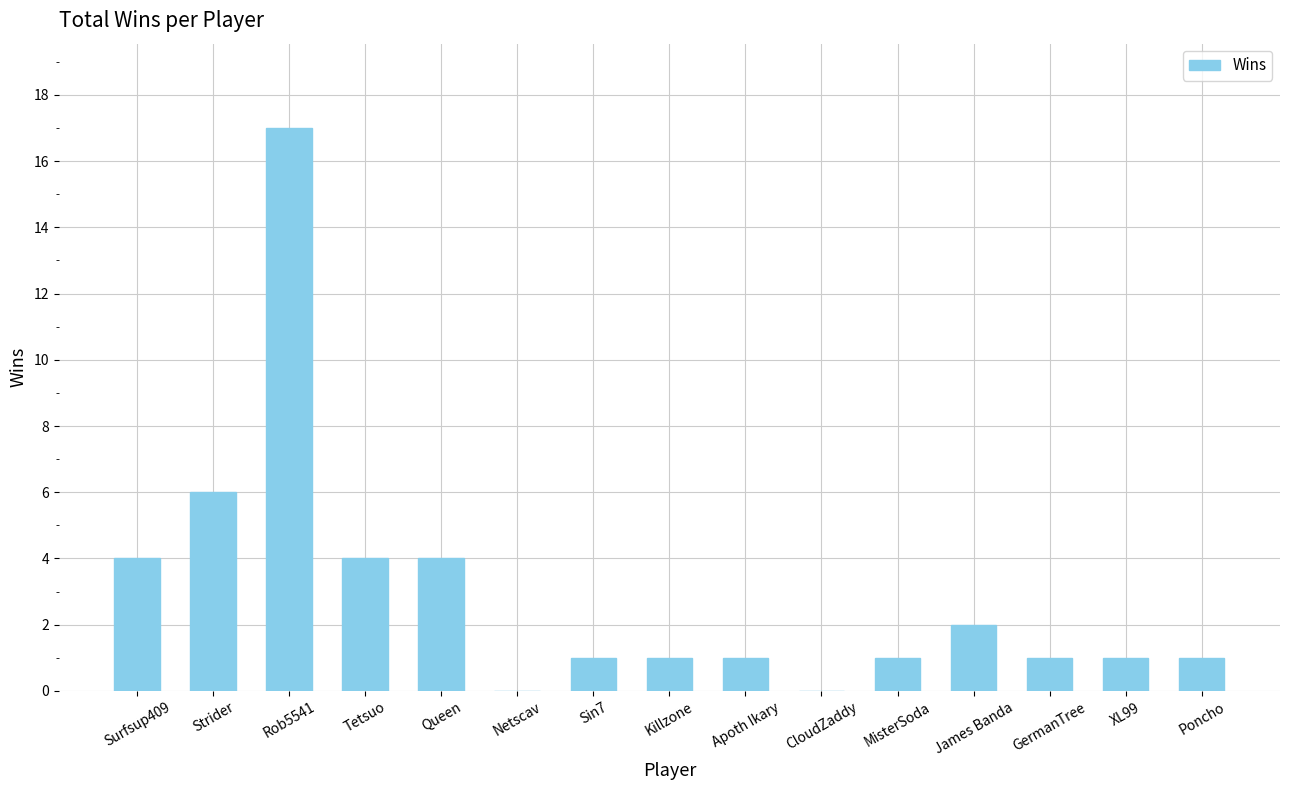

Which category has the highest value across all series?

Rob5541